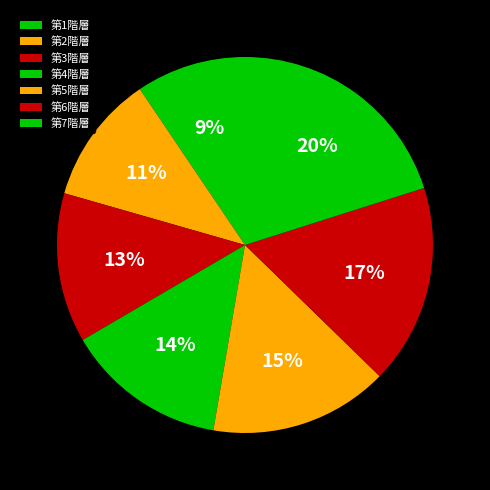

True or false: 第1階層 accounts for 3% of the total.

False